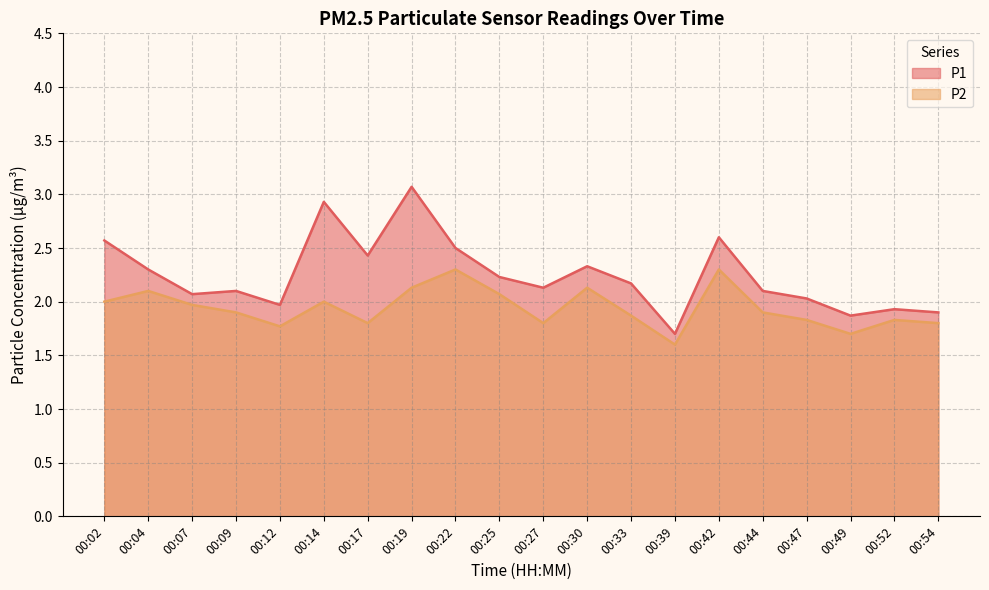

Where is the first local maximum for P2?

00:04